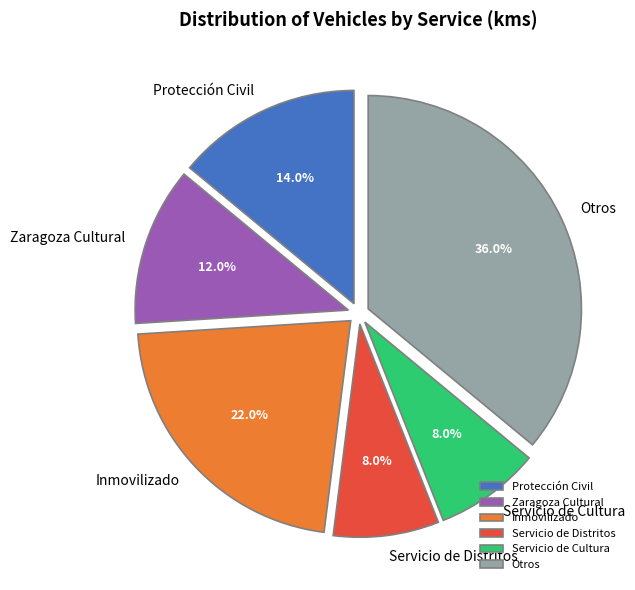

Combined, do Servicio de Cultura and Zaragoza Cultural account for over 50%?

No